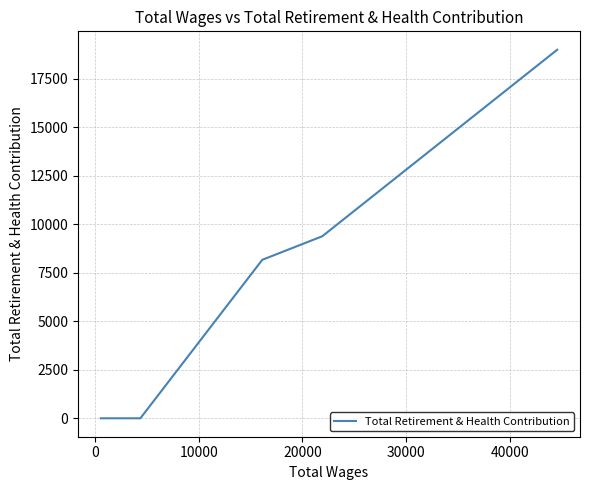

What is the average value?

5220